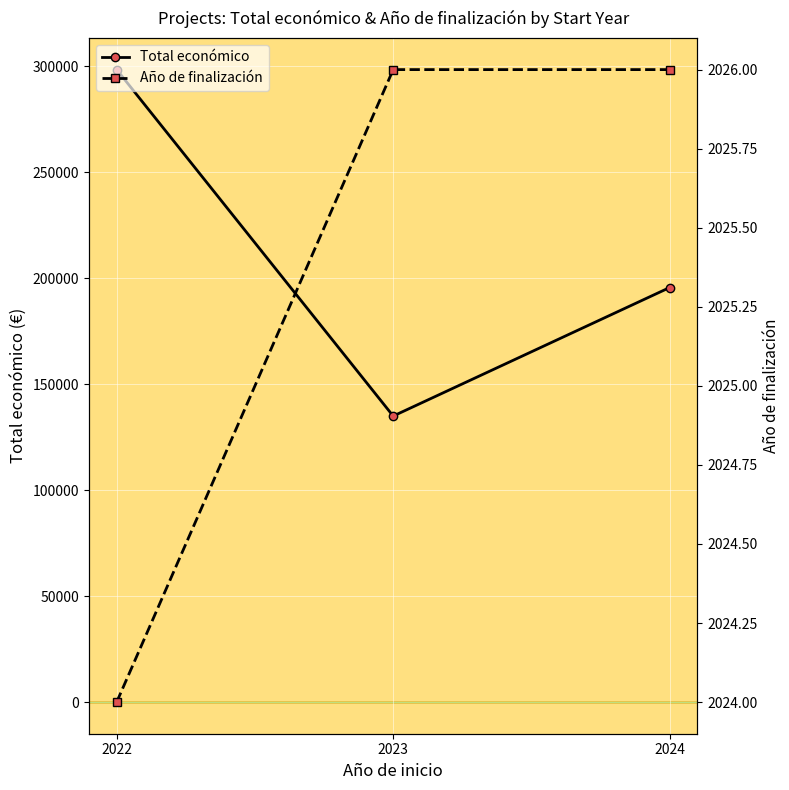

Reading left to right, extract all data points from this chart.

Total económico: 298505	135000	195662
Año de finalización: 2024	2026	2026